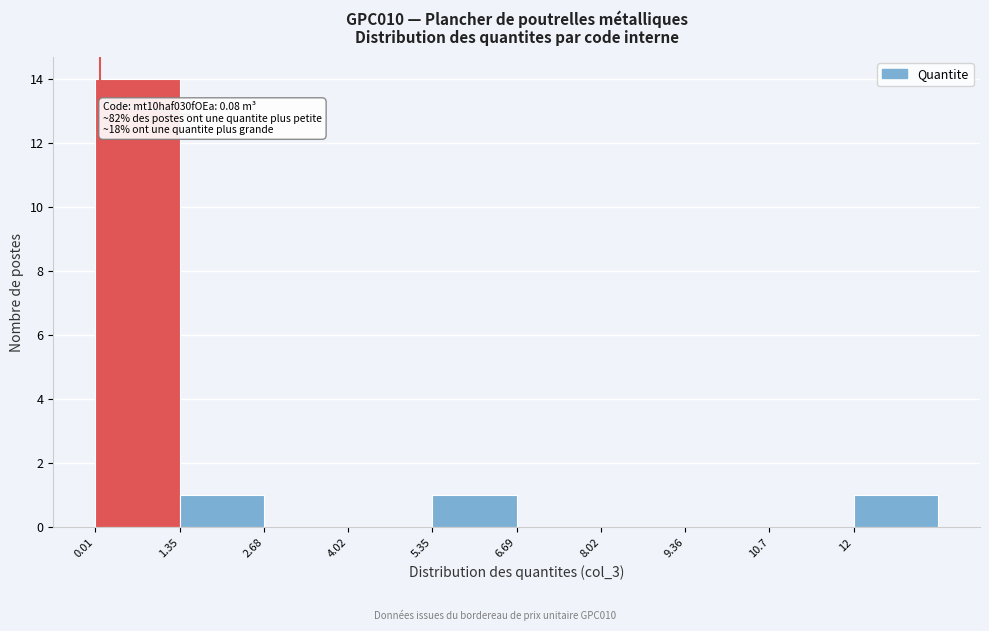

Over which range of the x-axis is the bar tallest?

0.0 to 1.4